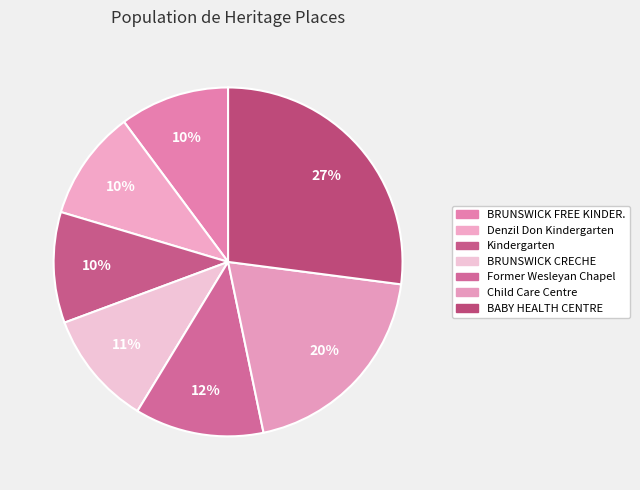

To the nearest percent, what is the difference between the largest and smallest slice percentages?

17%